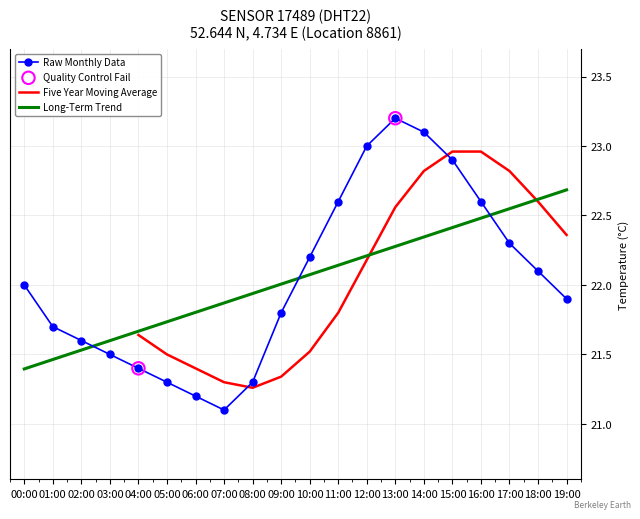

Approximately how many times larger is the value at 01:00 compared to 17:00?

1.0